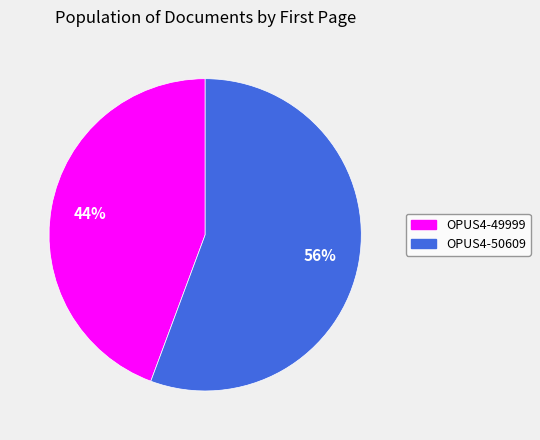

How many slices are in this pie chart?

2